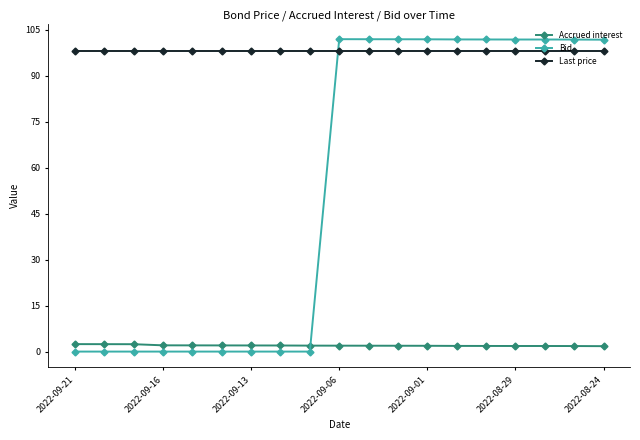

What is the lowest value of the Accrued interest series?

1.8